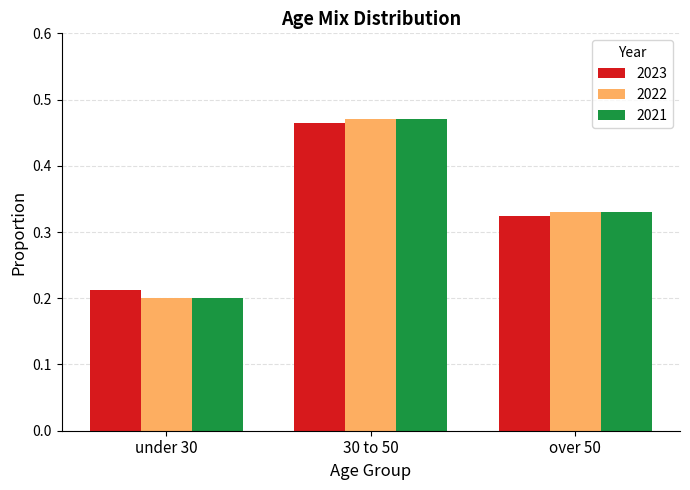

The value of 2023 at over 50 is 0.6. True or false?

False